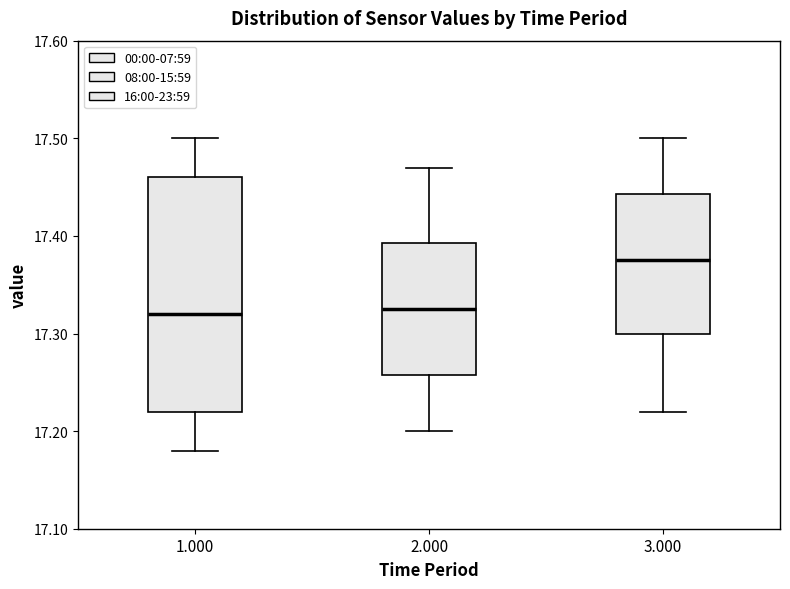

Reading left to right, transcribe this box plot: for each box, give where its median line is, the range the box spans, and where its two whiskers end, as read against the y-axis. The values are not printed on the chart, so give them approximately, as read against the axis.

1.000: median 17.32, box 17.22 to 17.46, whiskers 17.18 to 17.50
2.000: median 17.33, box 17.26 to 17.39, whiskers 17.20 to 17.47
3.000: median 17.38, box 17.30 to 17.44, whiskers 17.22 to 17.50